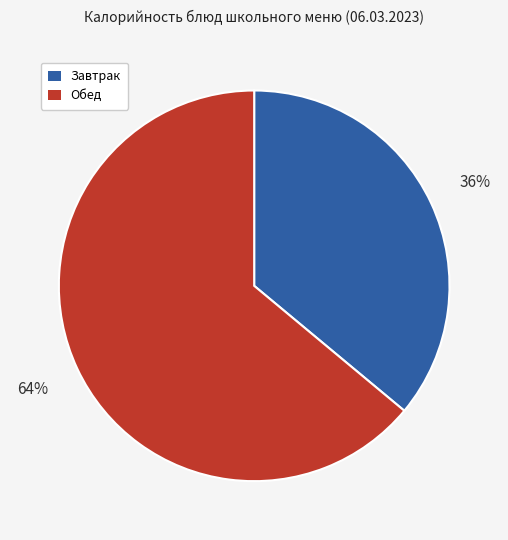

Is the sum of Обед and Завтрак greater than half?

Yes